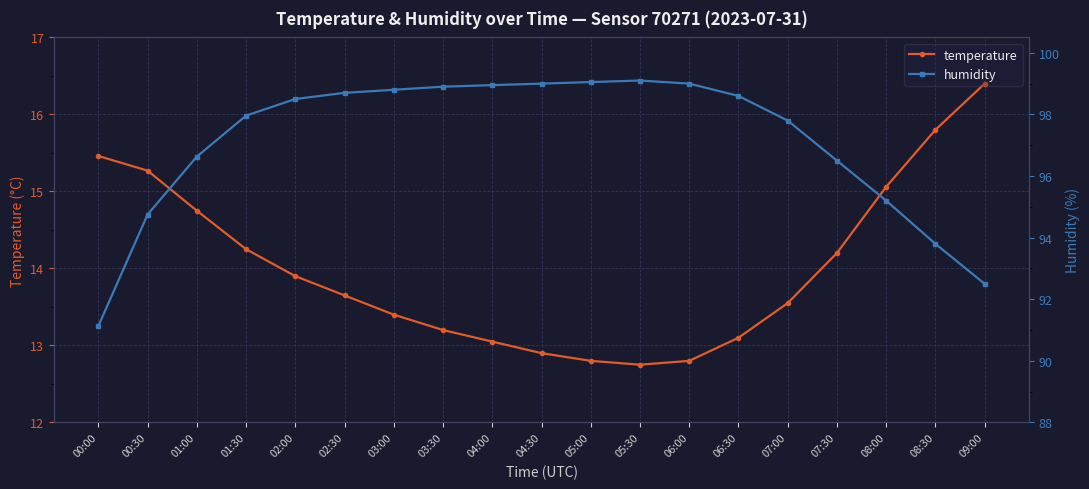

Which has a higher value, 06:30 or 04:00?

06:30